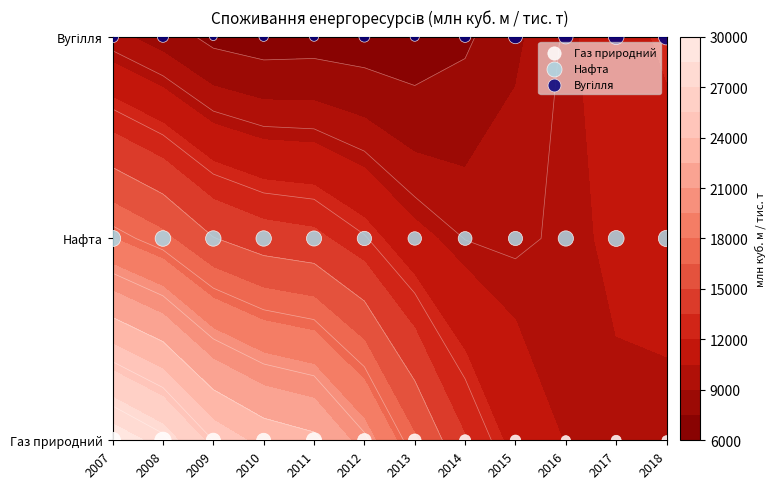

How many categories are shown in the chart?

12